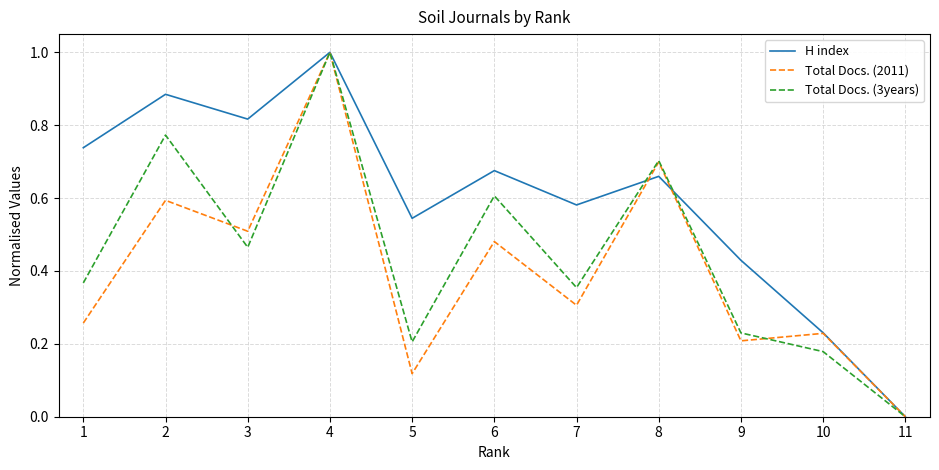

The value of Total Docs. (3years) at 2 is 0.2. True or false?

False